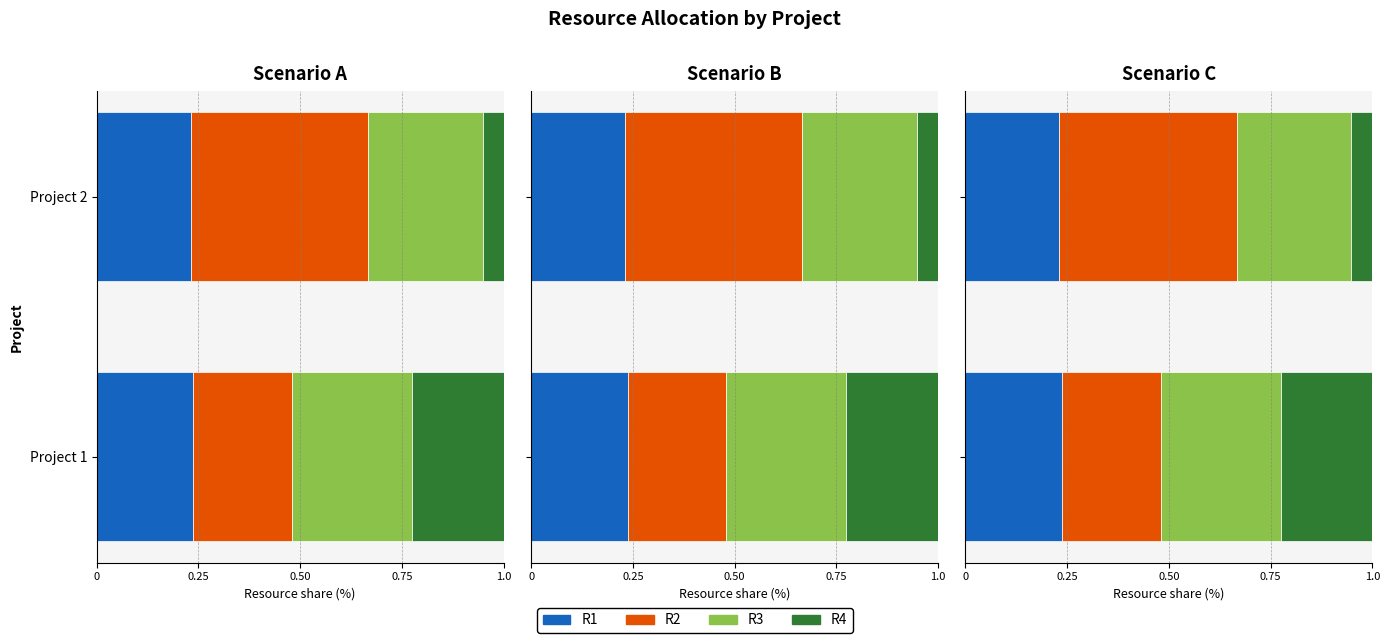

The value of R4 at 0 is 0.1. True or false?

False